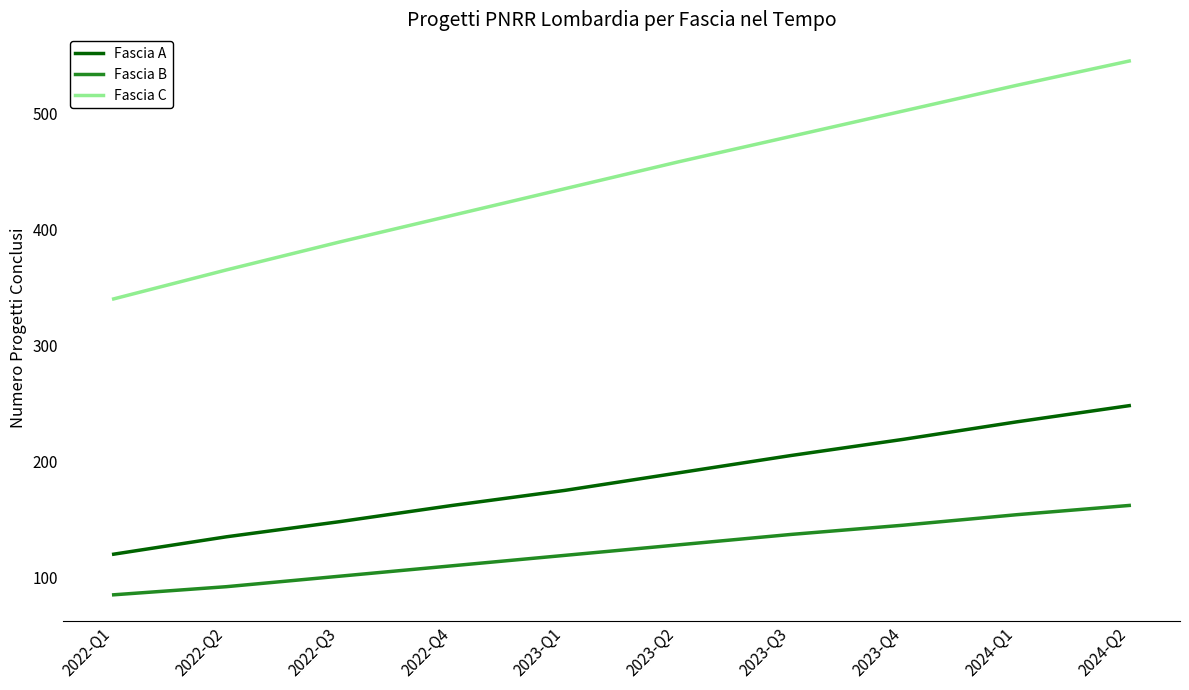

What position from the right is 2023-Q2?

5